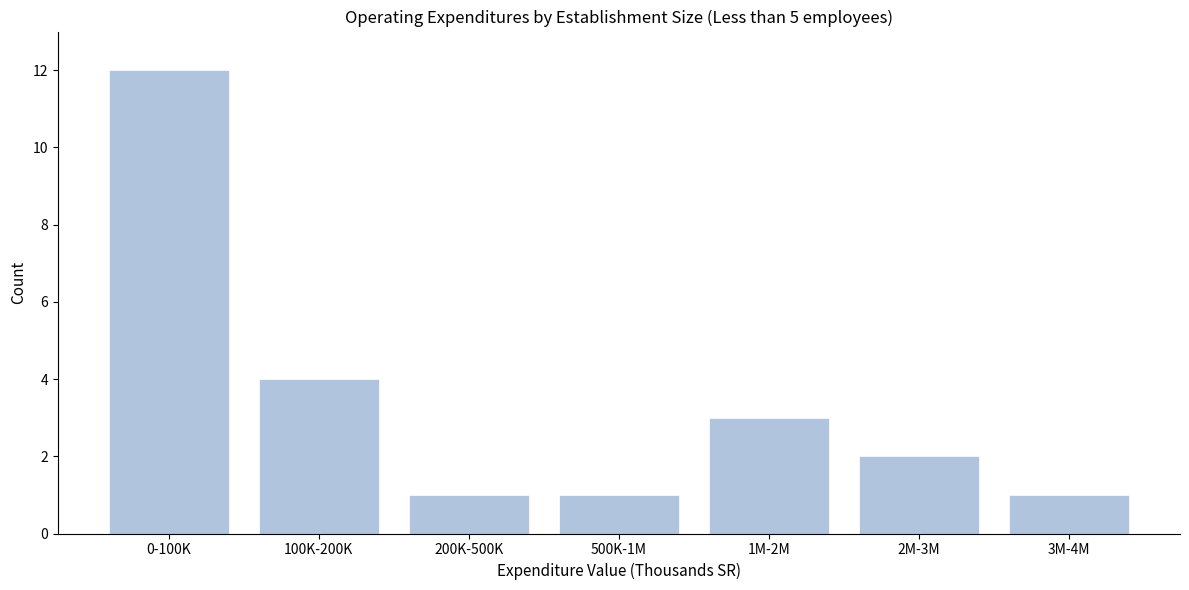

Reading left to right, transcribe all the data shown in this chart.

12	4	1	1	3	2	1